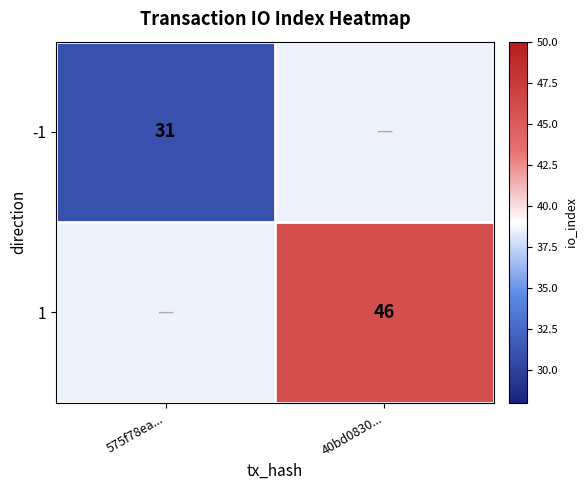

The value of -1 at 575f78ea... is 43.0. True or false?

False